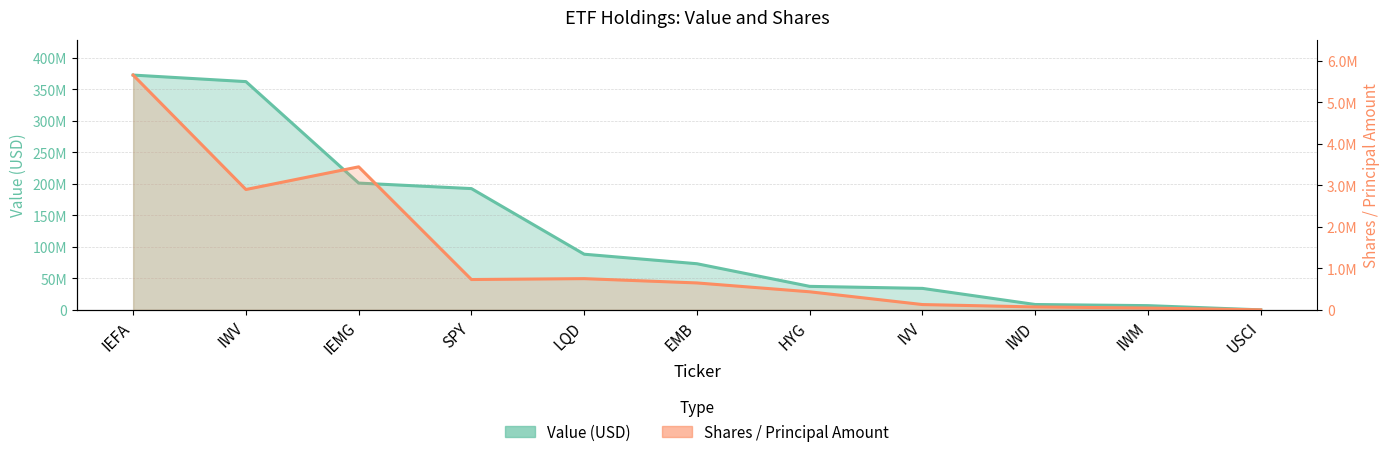

Reading left to right, list all the values displayed in this chart.

Value: 372420000	362062000	201128000	192378000	88312000	73210000	37319000	34108000	8544000	6747000	43000
Shares: 5653015	2898340	3443986	731060	752299	648911	435773	128530	71226	44260	1010